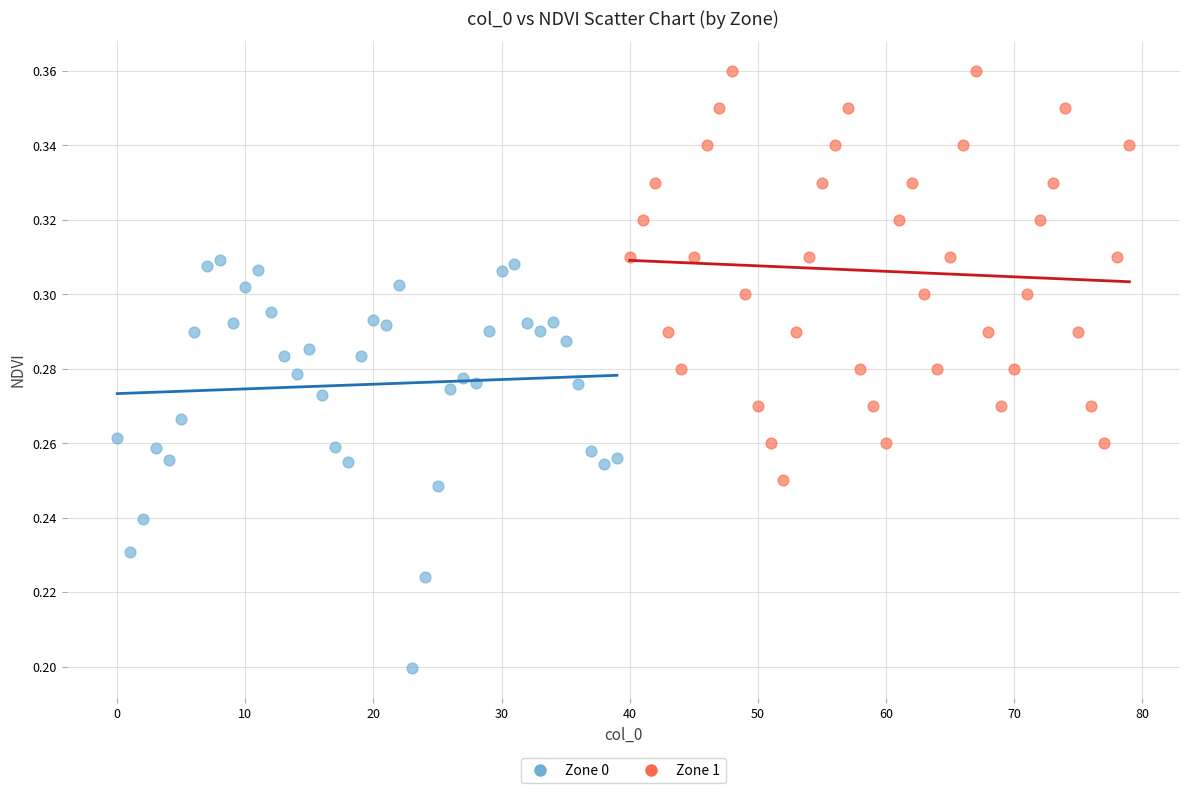

Which series reaches the minimum Y coordinate?

Zone 0